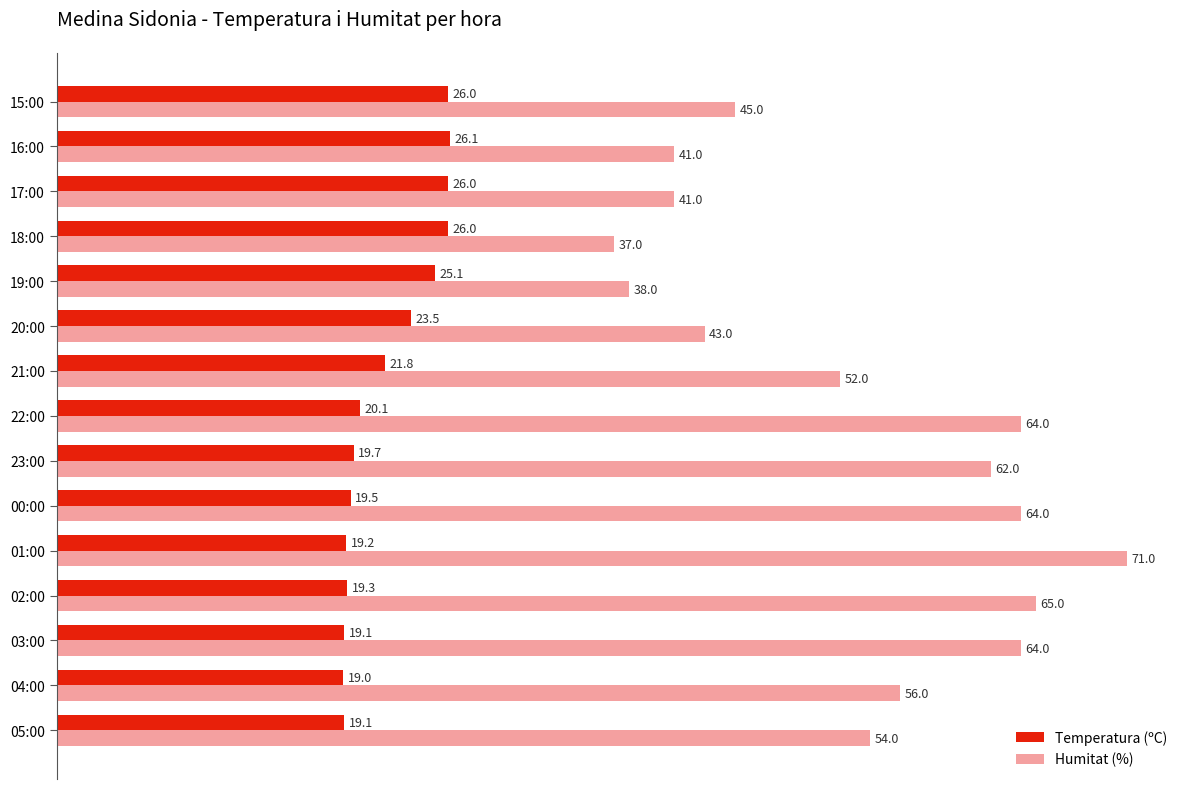

What is the difference between the highest and lowest values at 16:00?

14.9